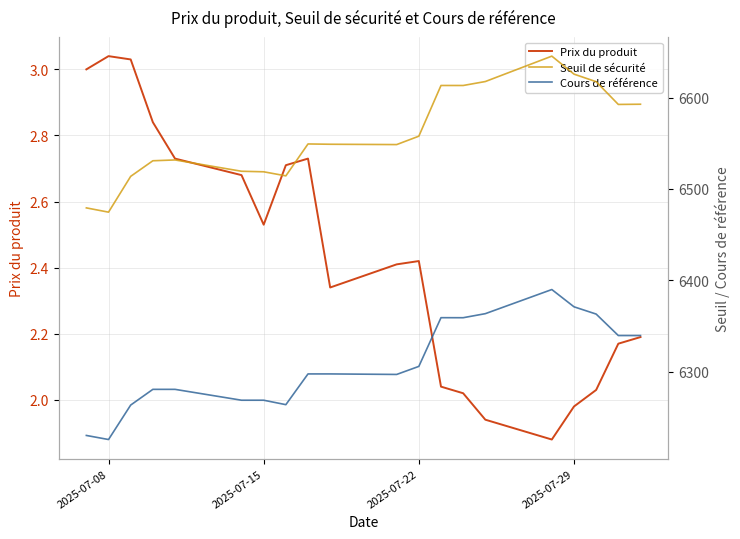

The Prix du produit series shows 3.4 at 2025-07-15. True or false?

False